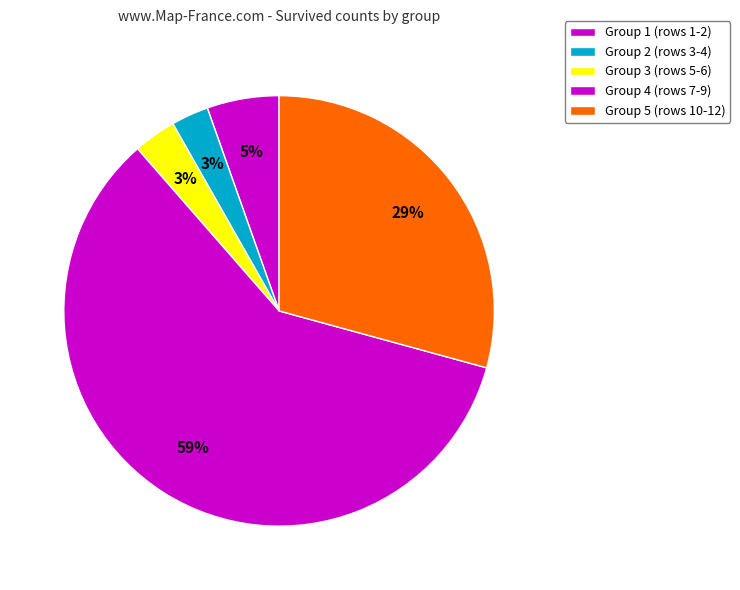

Is there a majority slice in this chart?

Yes